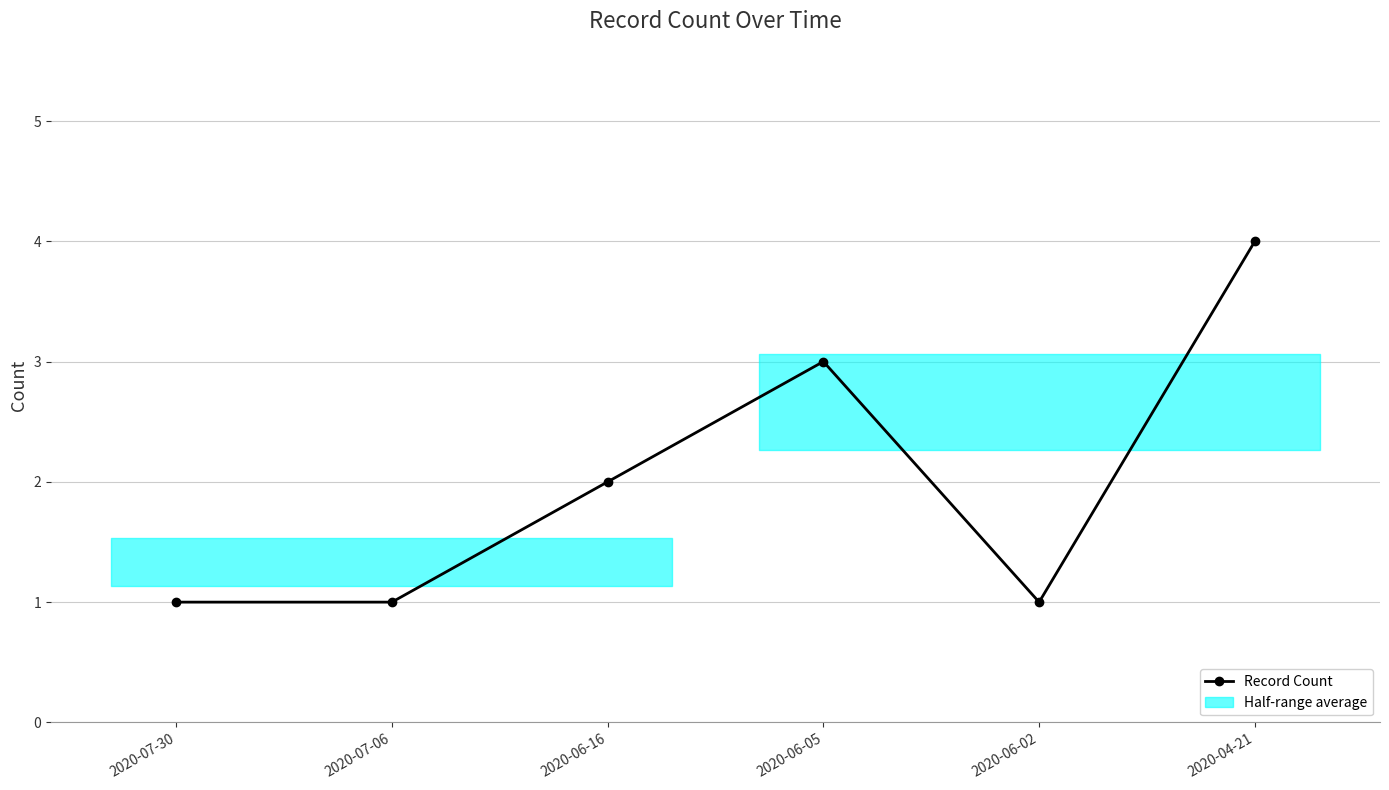

How many data points are above 2?

2